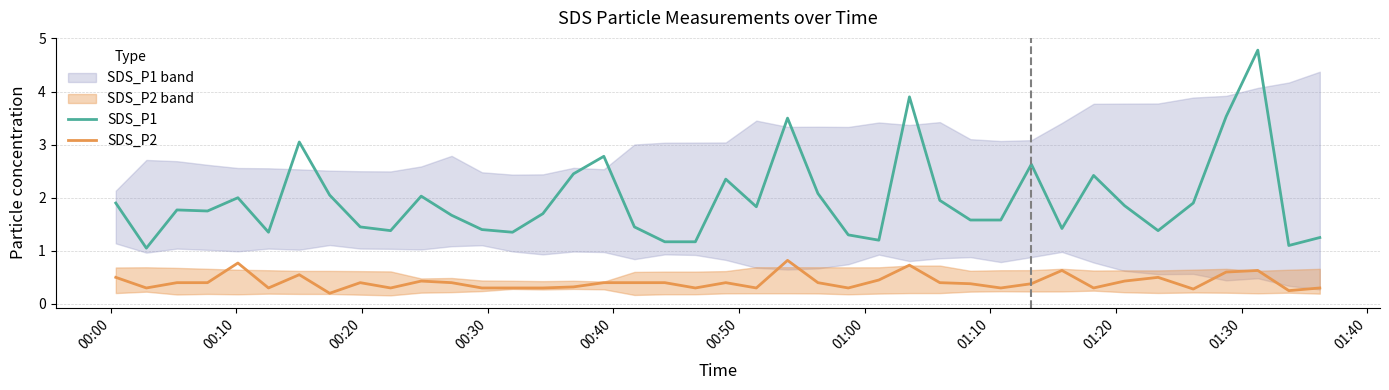

List the series in order of their overall mean, lowest first.

SDS_P2, SDS_P1